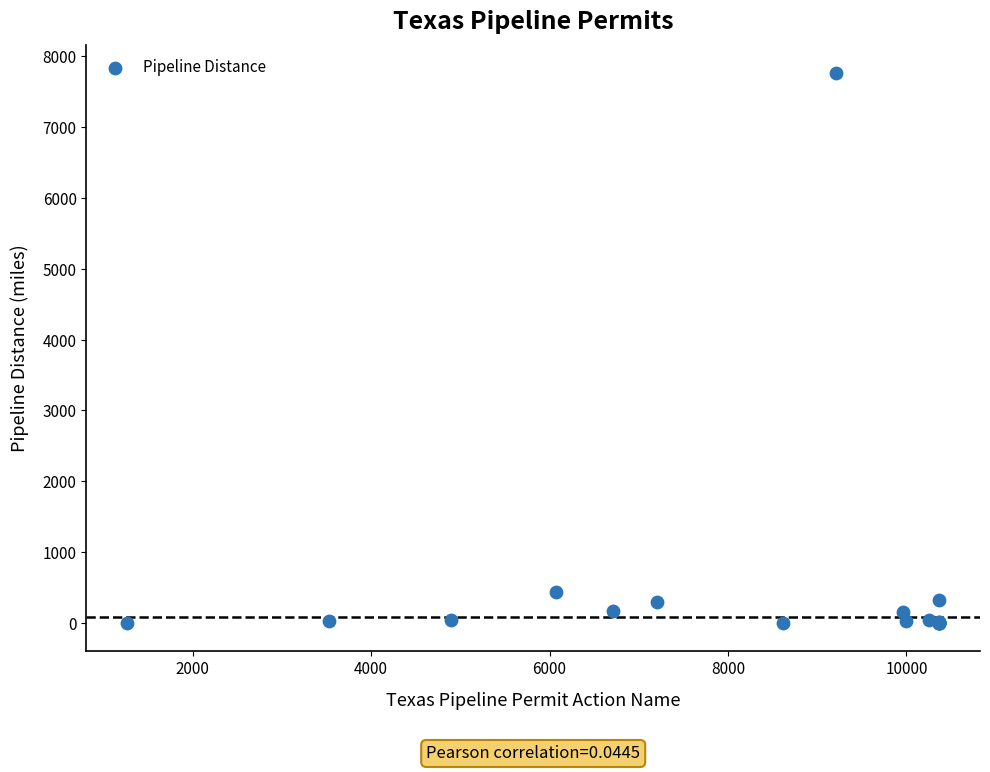

What Y value in the scatter plot is closest to 3882?

435.0